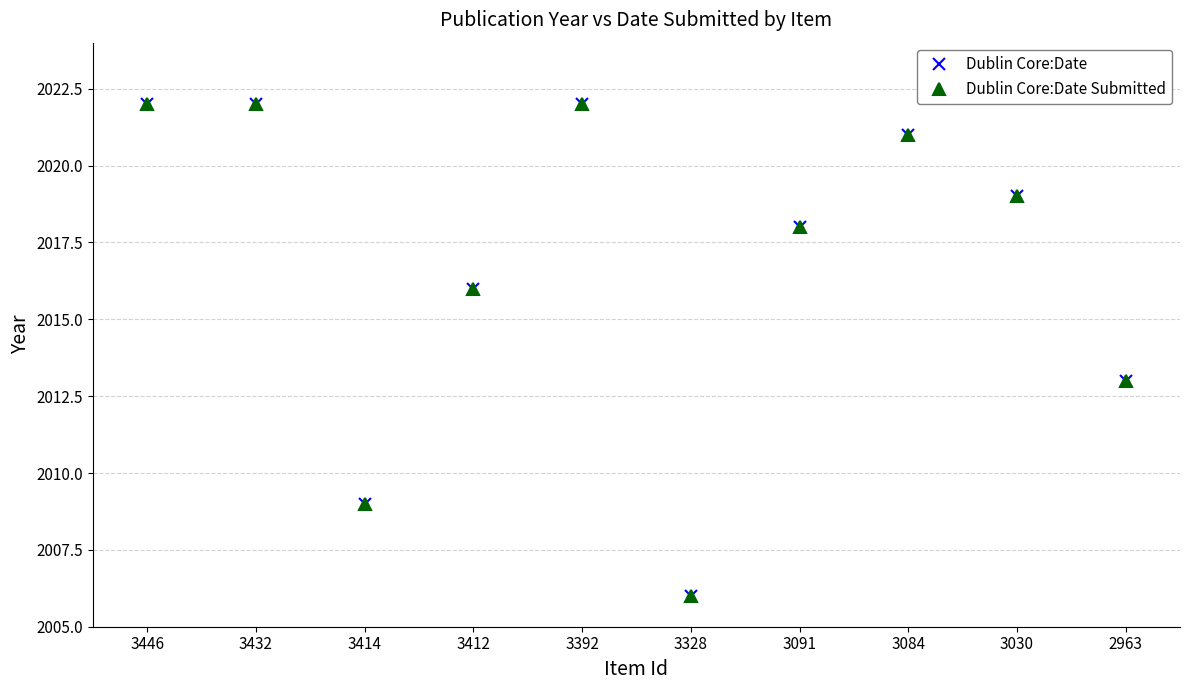

Rank the series by their maximum value, from lowest to highest.

Dublin Core:Date, Dublin Core:Date Submitted